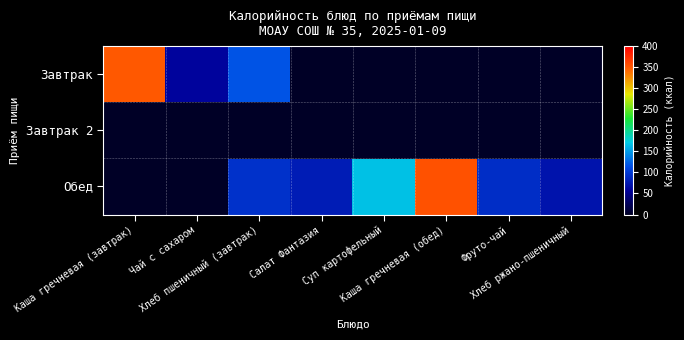

Between Чай с сахаром and Хлеб ржано-пшеничный, which series saw the biggest shift?

Обед